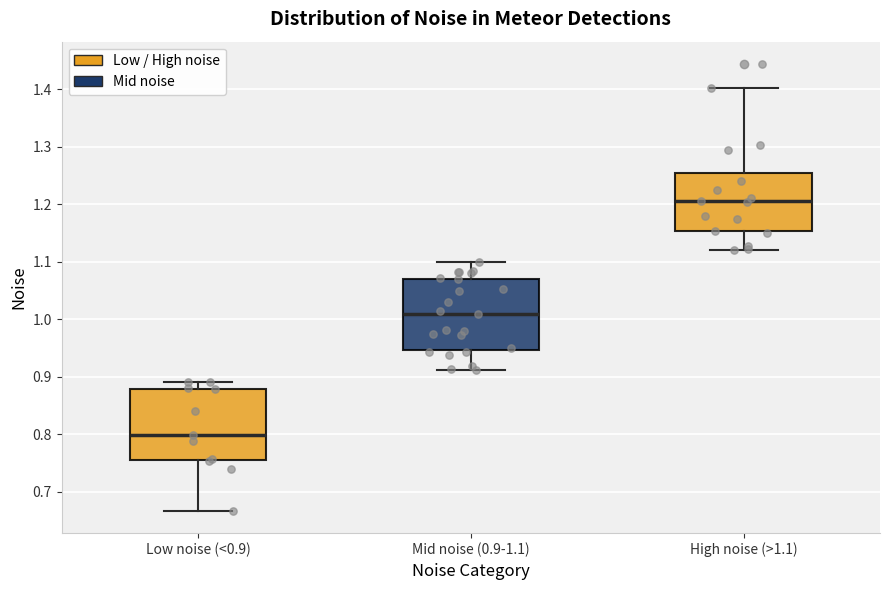

Which box has the lowest median line?

Low noise (<0.9)